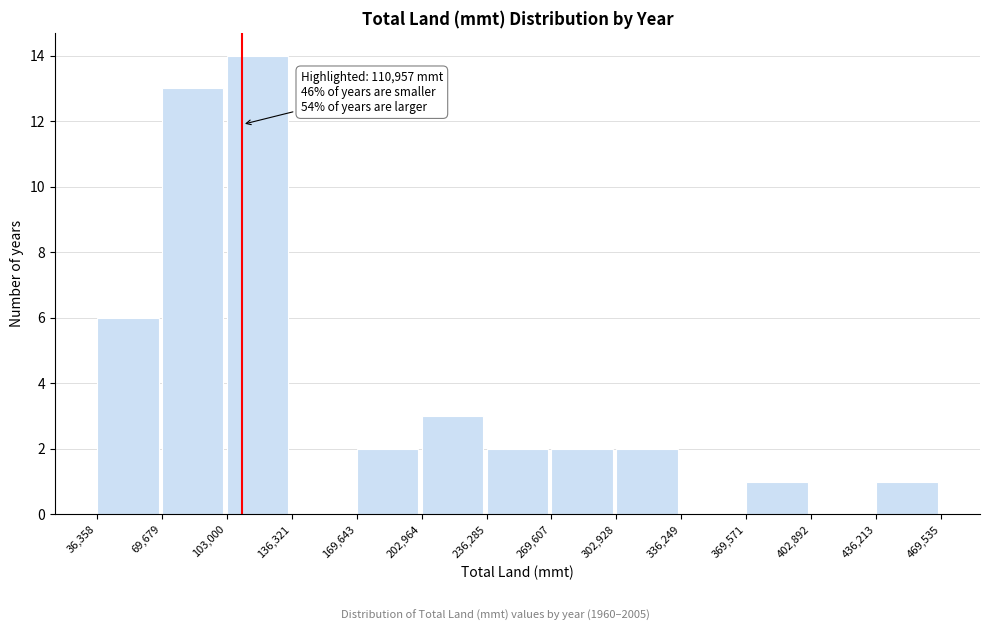

Over which range of the x-axis is the bar tallest?

103,000 to 136,321